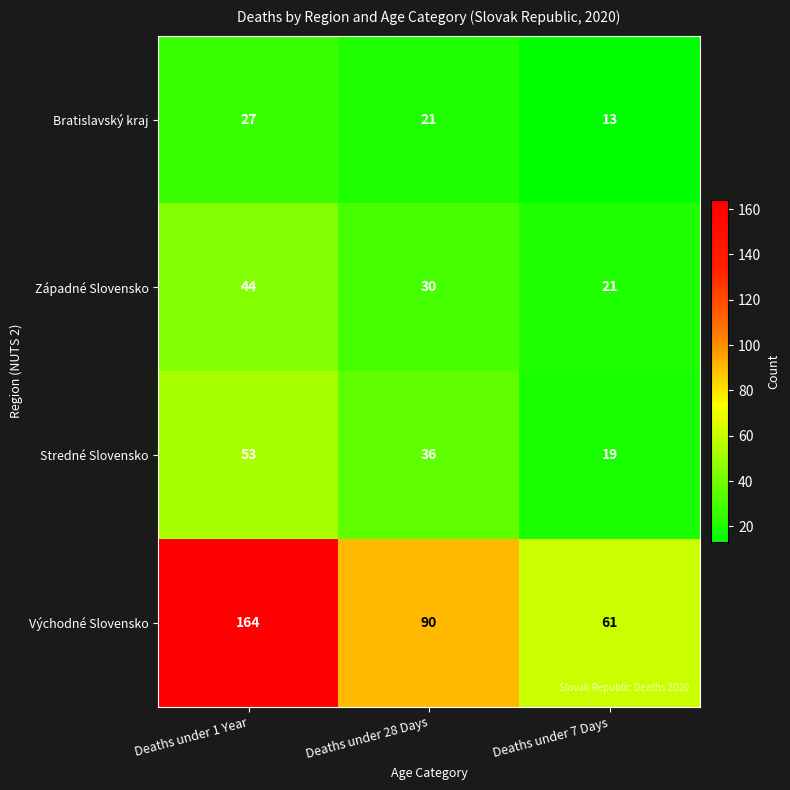

Reading left to right, list all the values displayed in this chart.

Bratislavský kraj: Deaths under 1 Year=27	Deaths under 28 Days=21	Deaths under 7 Days=13
Západné Slovensko: Deaths under 1 Year=44	Deaths under 28 Days=30	Deaths under 7 Days=21
Stredné Slovensko: Deaths under 1 Year=53	Deaths under 28 Days=36	Deaths under 7 Days=19
Východné Slovensko: Deaths under 1 Year=164	Deaths under 28 Days=90	Deaths under 7 Days=61